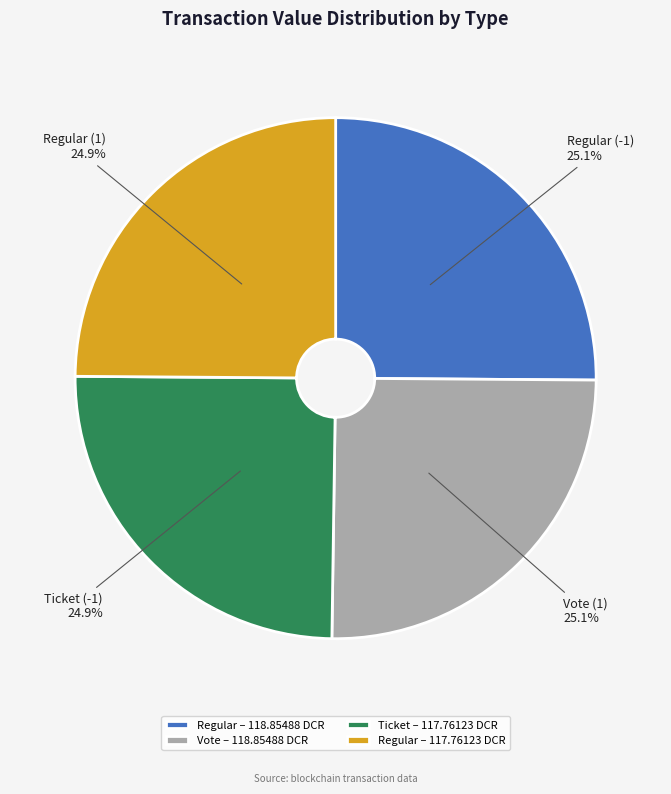

Approximately how many times larger is the value at Regular – 117.76123 DCR compared to Ticket – 117.76123 DCR?

1.0